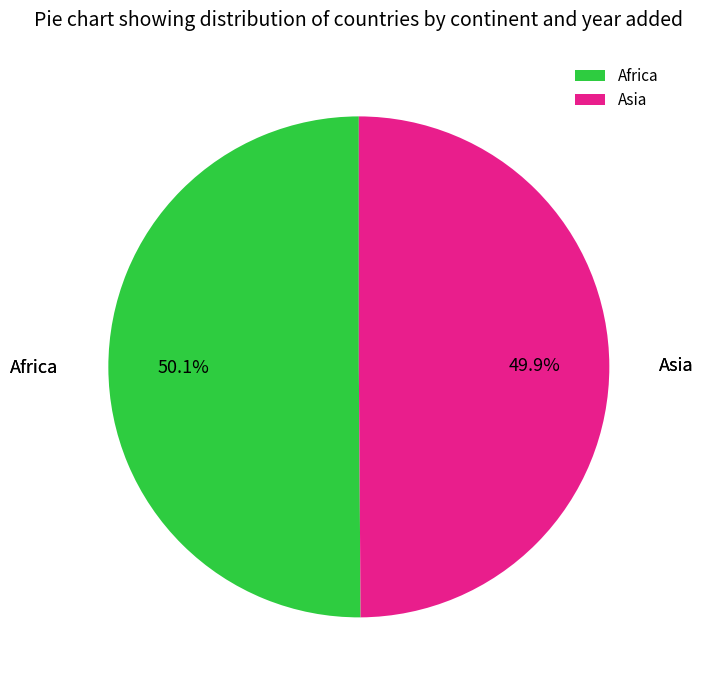

Is there a majority slice in this chart?

Yes